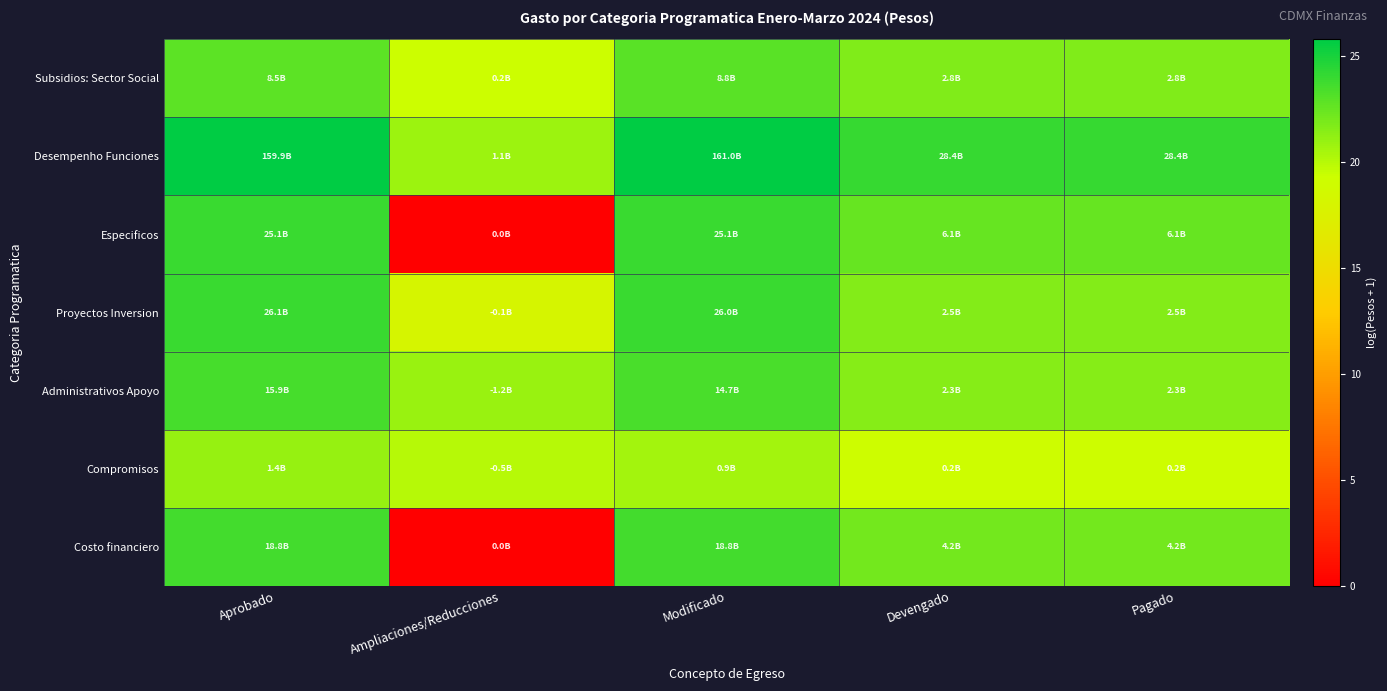

Which category has the highest value across all series?

Modificado